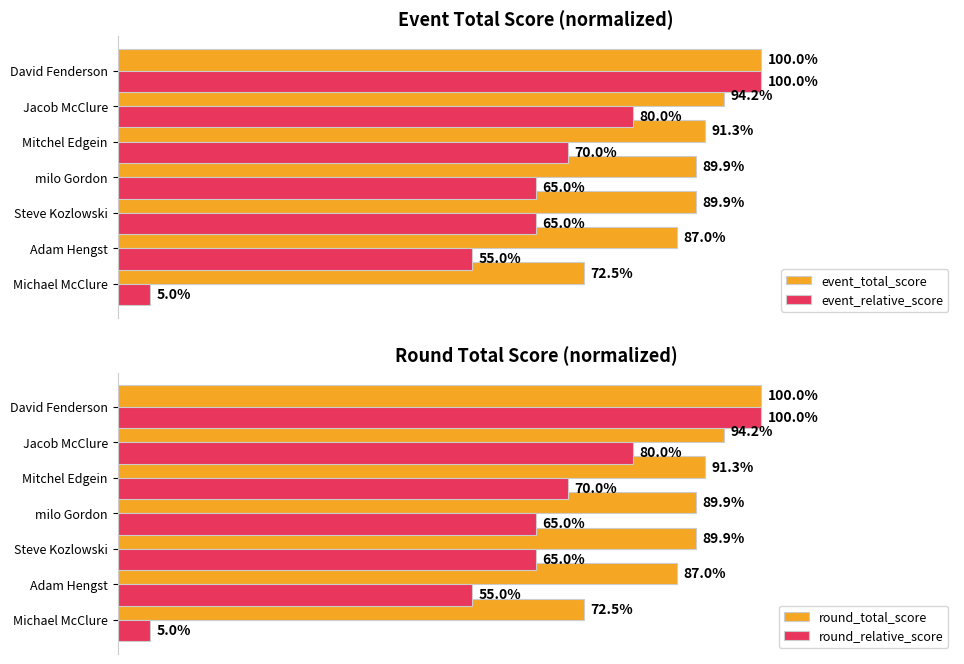

Between 1 and 2, which is larger?

2